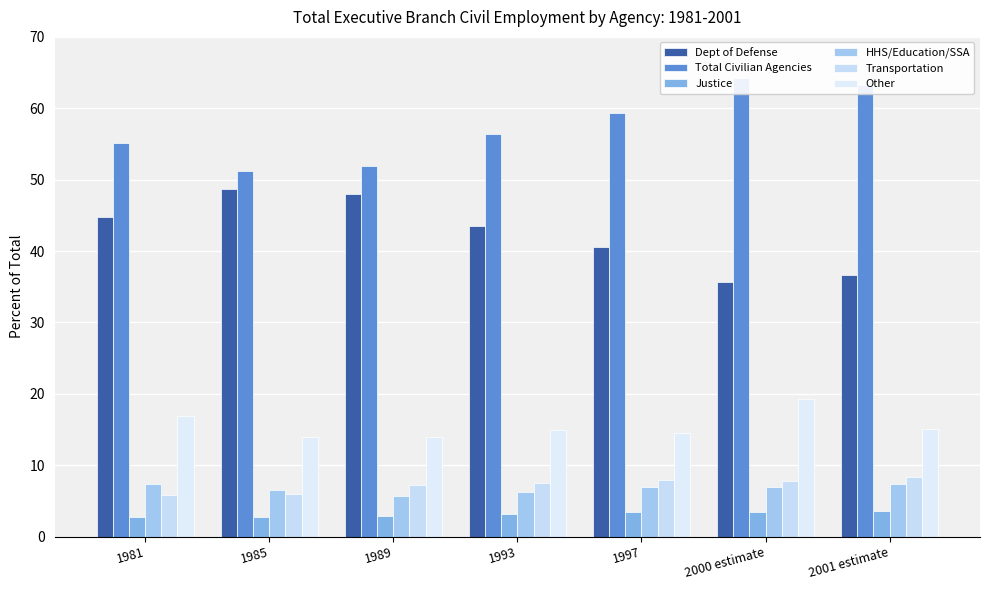

How many data points does each series have?

7